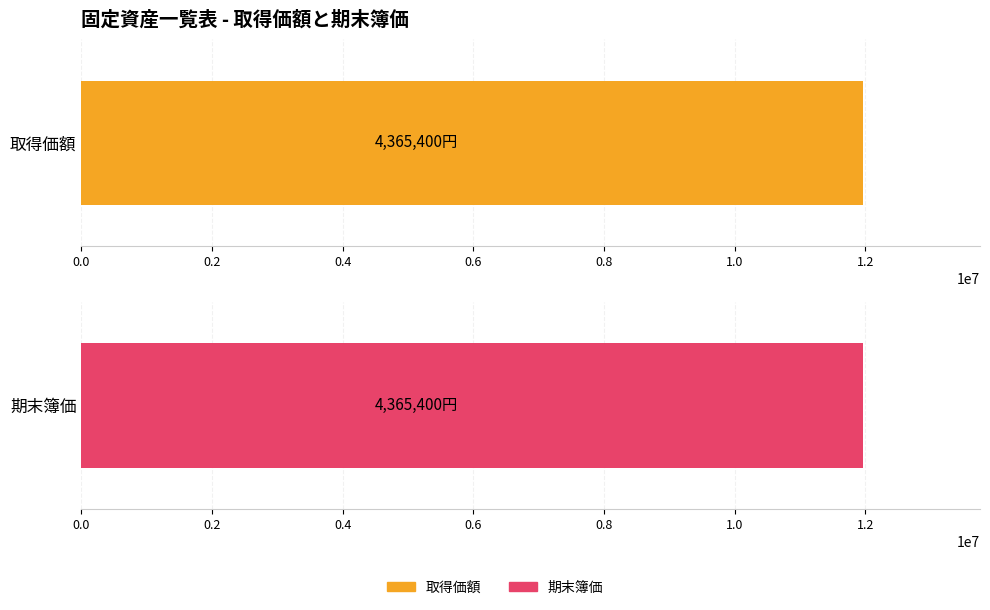

Between 0.4 and 1.2, which is larger?

0.4